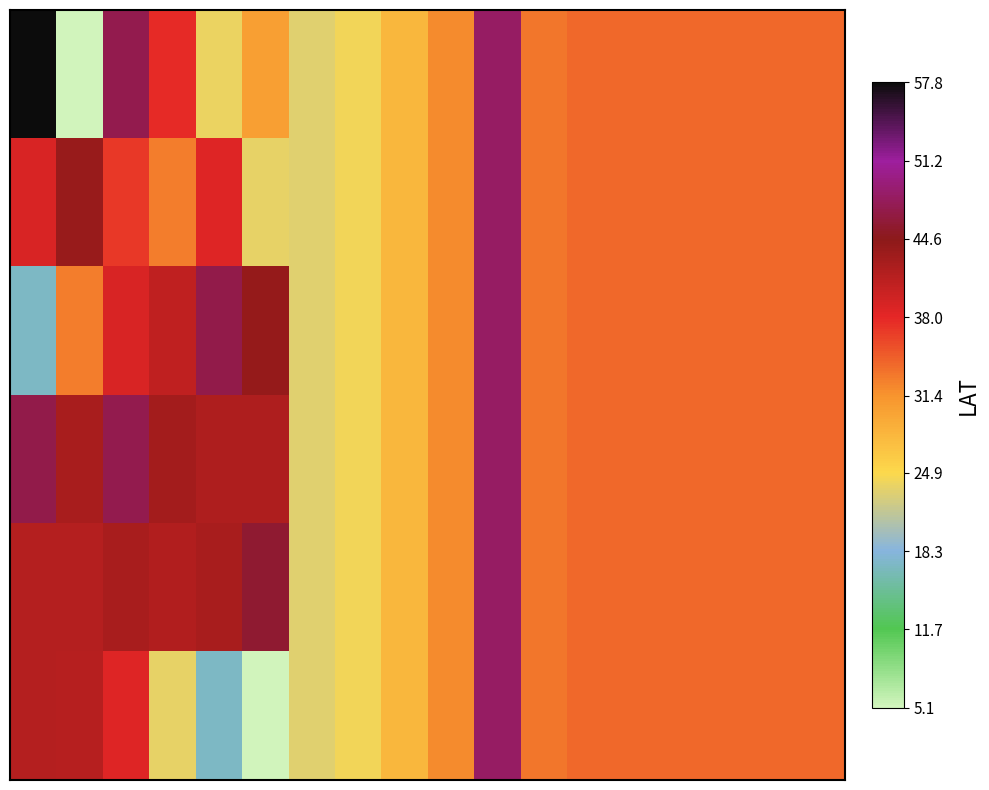

At which category is the sum across all series the highest?

10